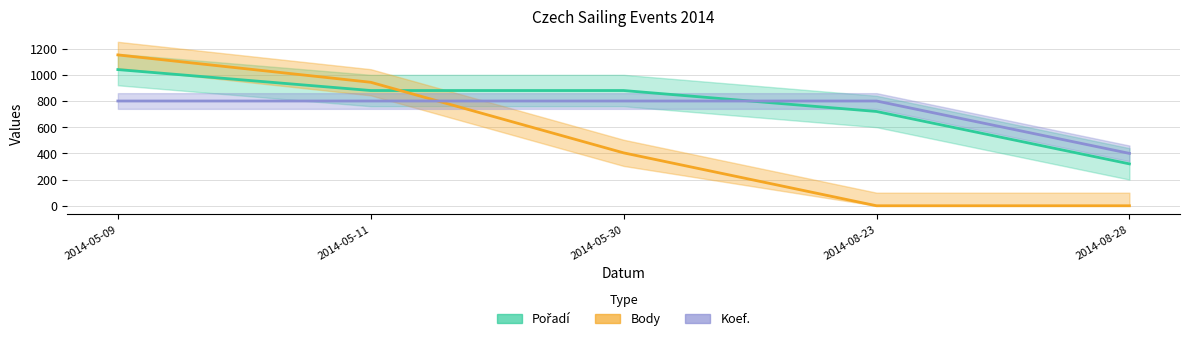

Does the chart display data point markers on the line(s)?

No